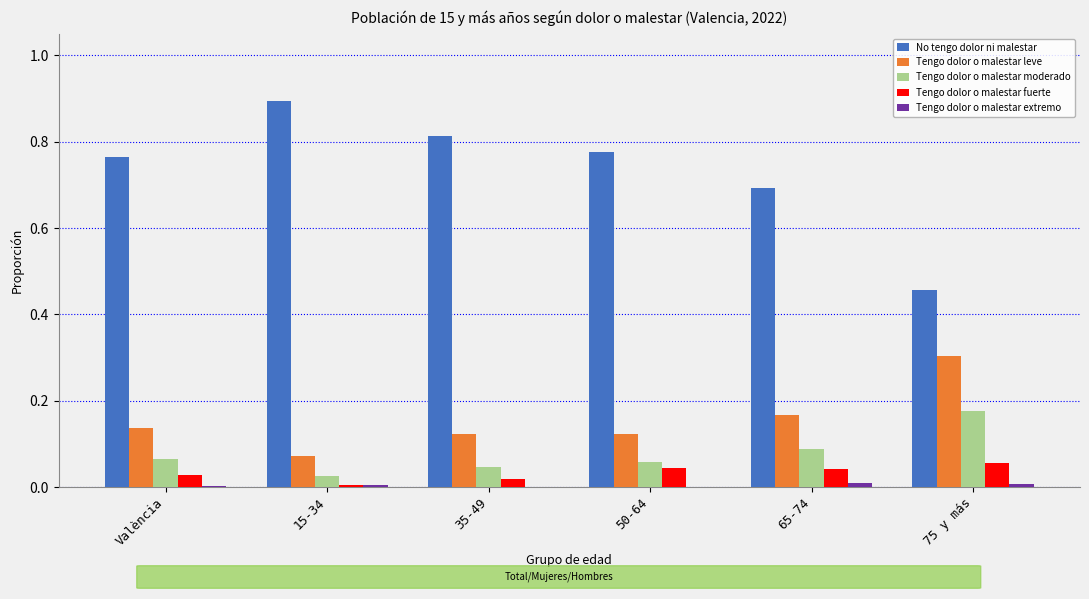

True or false: Tengo dolor o malestar leve has a value of 0.0 at València.

False